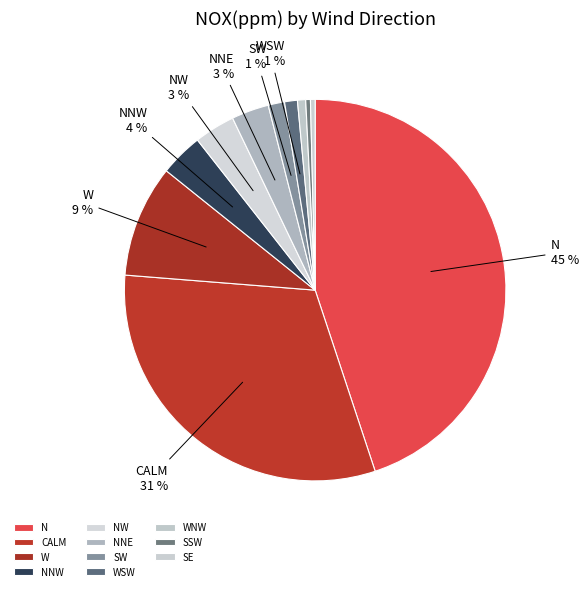

To the nearest percent, what is the average slice percentage?

9%